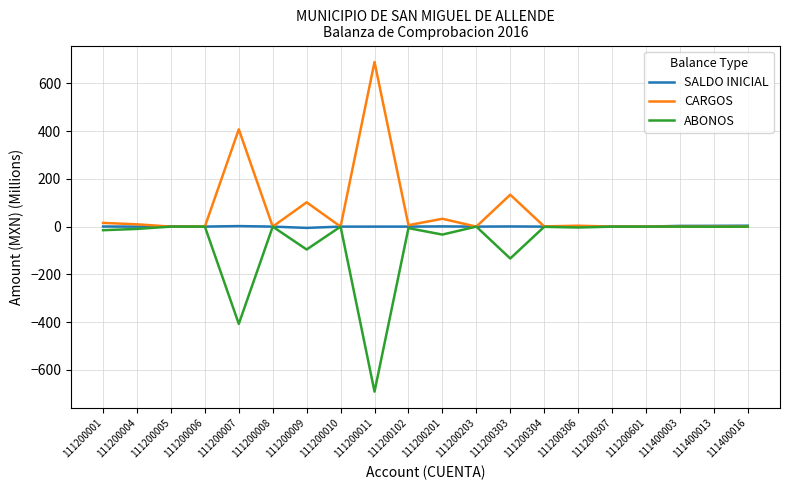

The value of SALDO INICIAL at 111200008 is 0.0. True or false?

True